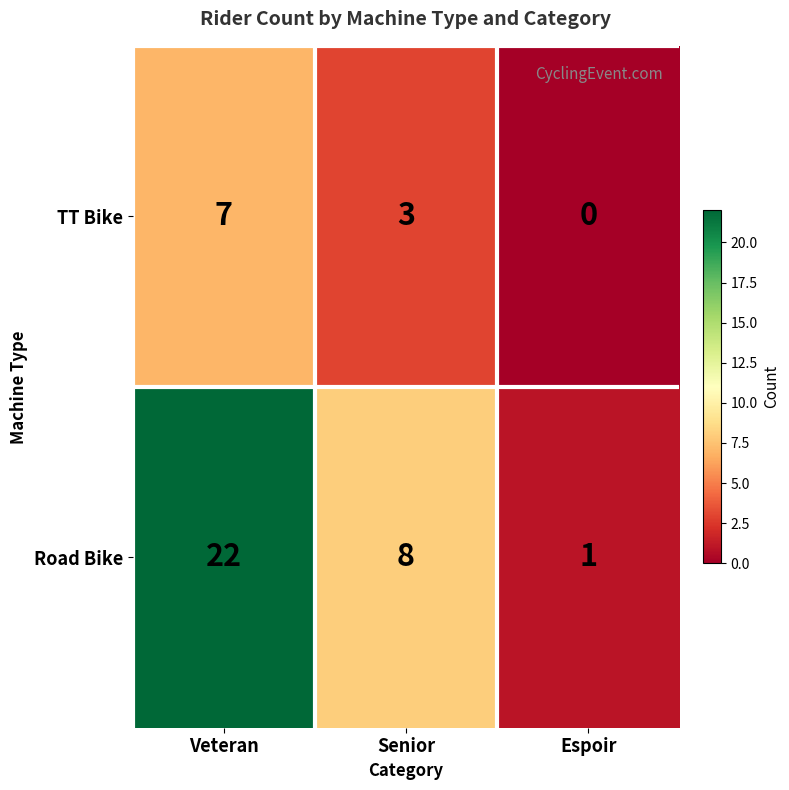

At which label is Road Bike closest to 11?

Senior